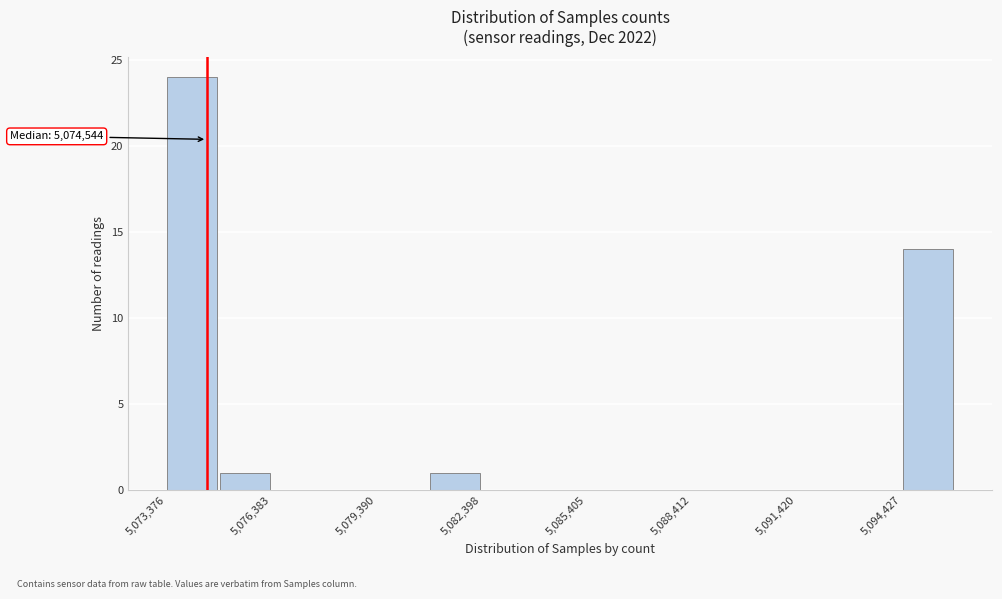

Around what value on the x-axis is the tallest bar? Give the approximate position of its centre, as read against the axis.

5074000